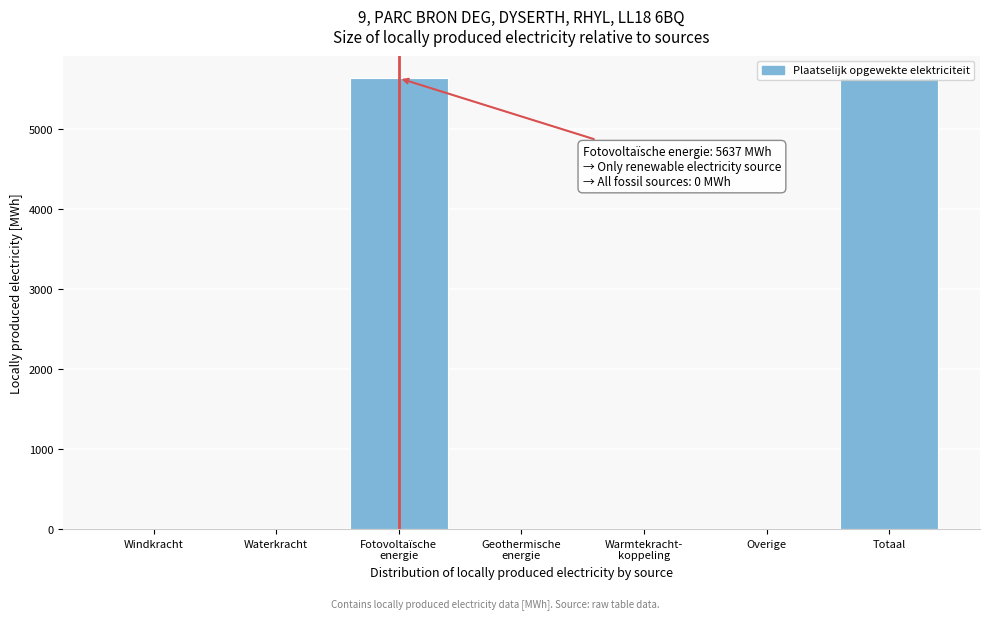

What is the sum of all values?

11274.1